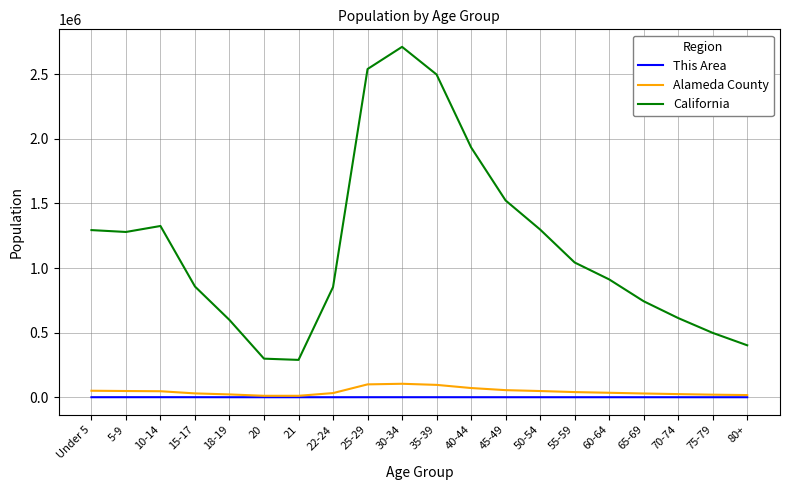

True or false: California and Alameda County intersect in this chart.

False